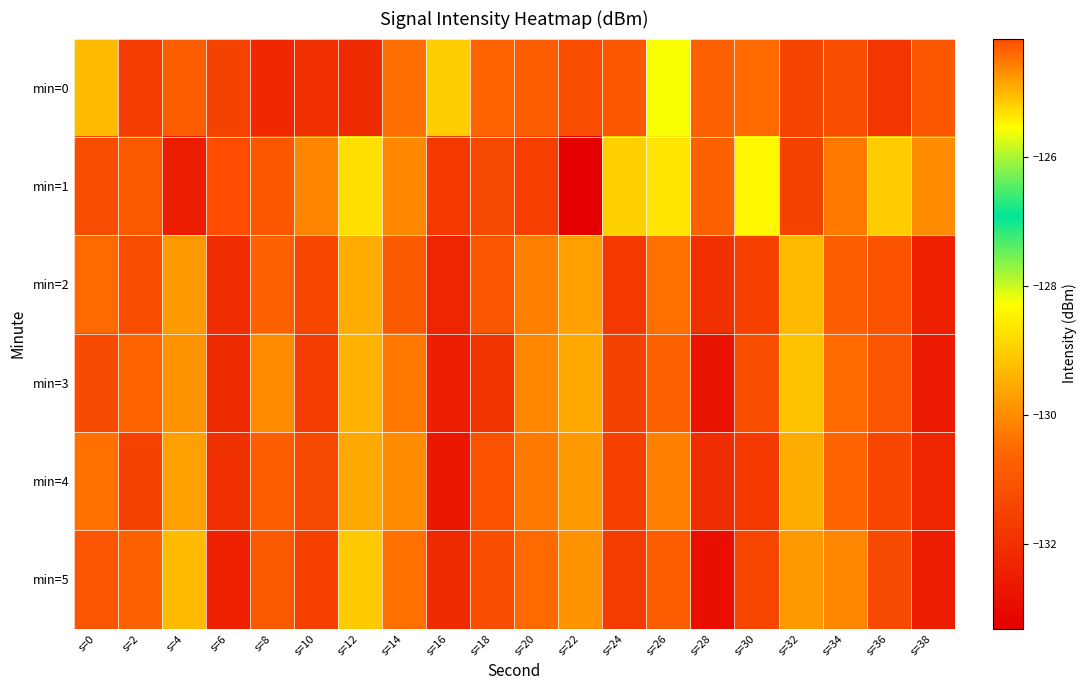

How many distinct data groups are displayed?

6